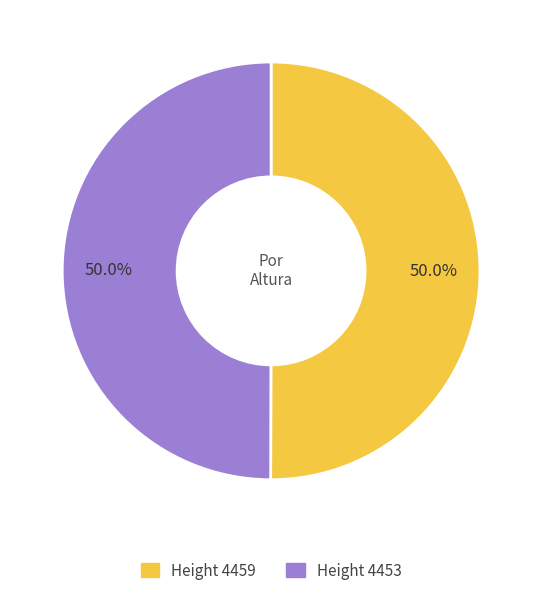

How many segments does this pie chart have?

2